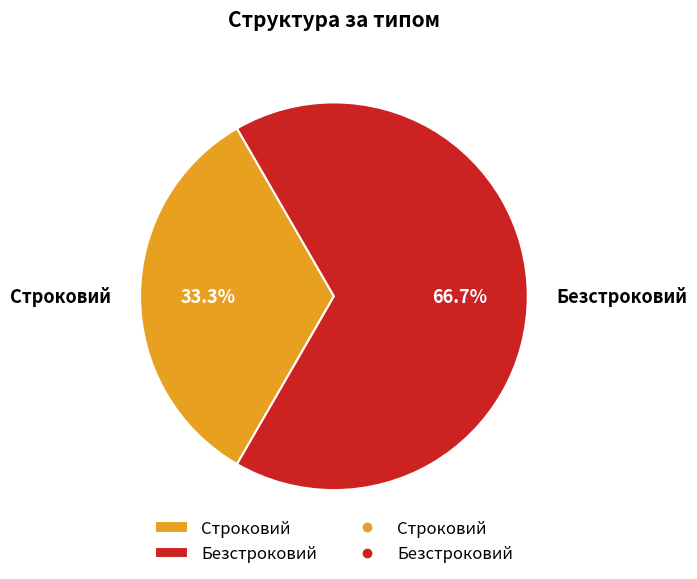

What percentage is the Безстроковий slice, to the nearest percent?

67%